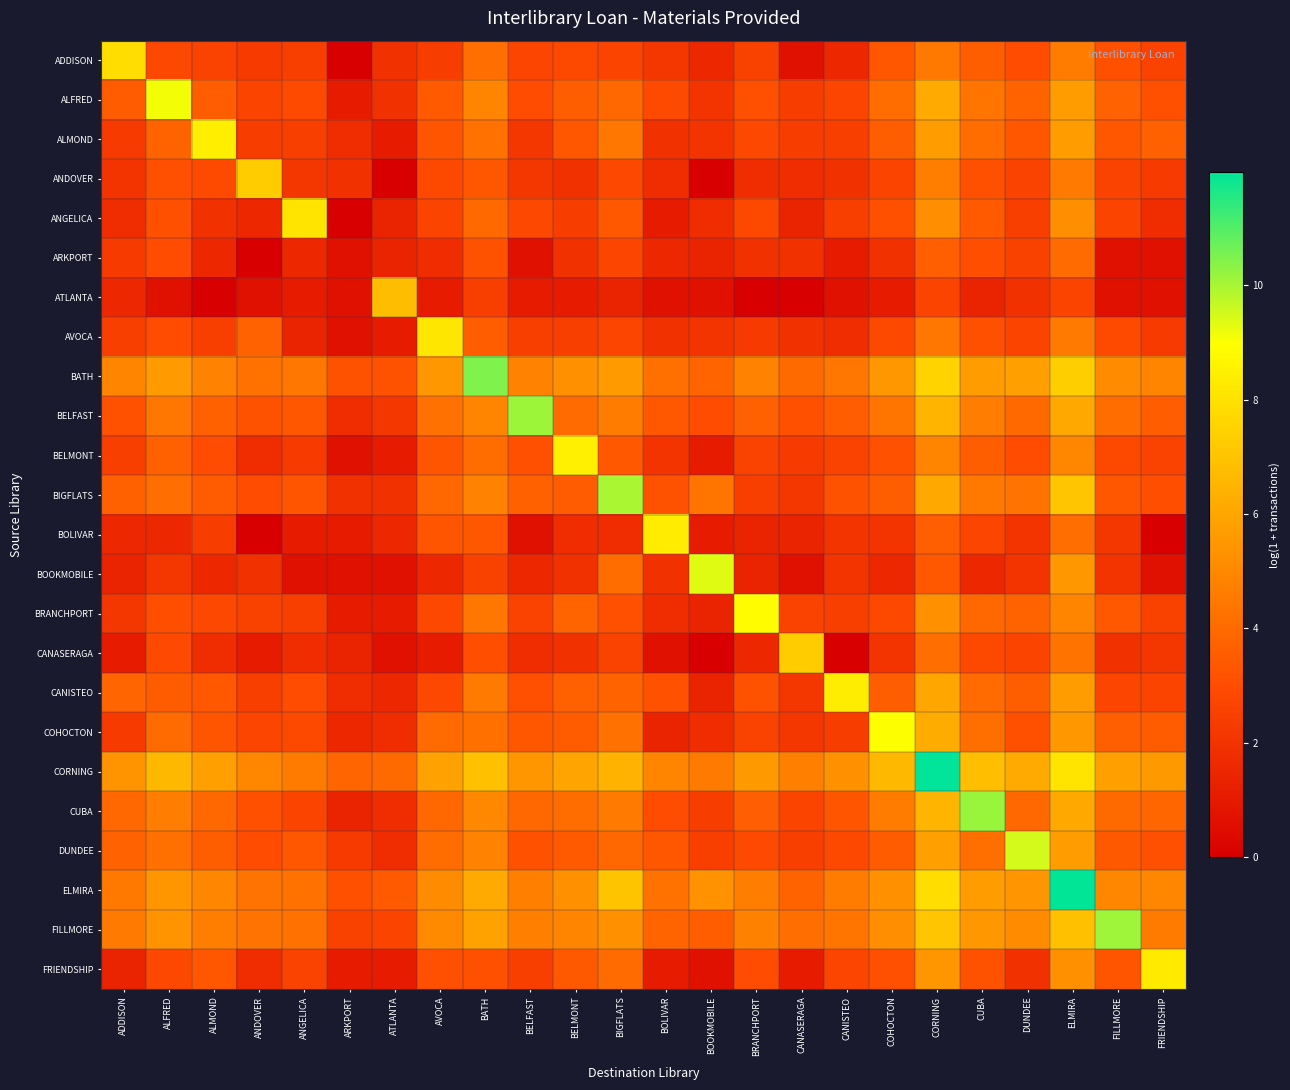

Reading left to right, list all the values displayed in this chart.

ADDISON: ADDISON=7.8	ALFRED=2.8	ALMOND=2.6	ANDOVER=2.3	ANGELICA=2.5	ARKPORT=0.0	ATLANTA=1.9	AVOCA=2.4	BATH=4.1	BELFAST=2.8	BELMONT=2.9	BIGFLATS=2.7	BOLIVAR=2.2	BOOKMOBILE=1.6	BRANCHPORT=2.6	CANASERAGA=0.7	CANISTEO=1.6	COHOCTON=3.4	CORNING=4.5	CUBA=3.6	DUNDEE=3.0	ELMIRA=4.6	FILLMORE=3.1	FRIENDSHIP=2.6
ALFRED: ADDISON=3.5	ALFRED=9.1	ALMOND=3.6	ANDOVER=2.7	ANGELICA=2.9	ARKPORT=1.1	ATLANTA=1.9	AVOCA=3.5	BATH=4.9	BELFAST=3.0	BELMONT=3.6	BIGFLATS=3.9	BOLIVAR=2.9	BOOKMOBILE=2.1	BRANCHPORT=3.1	CANASERAGA=2.4	CANISTEO=2.8	COHOCTON=4.1	CORNING=6.2	CUBA=4.4	DUNDEE=3.8	ELMIRA=5.7	FILLMORE=3.7	FRIENDSHIP=3.1
ALMOND: ADDISON=2.3	ALFRED=3.8	ALMOND=8.4	ANDOVER=2.4	ANGELICA=2.5	ARKPORT=1.8	ATLANTA=1.1	AVOCA=3.3	BATH=4.3	BELFAST=2.2	BELMONT=3.3	BIGFLATS=4.4	BOLIVAR=1.9	BOOKMOBILE=2.1	BRANCHPORT=2.8	CANASERAGA=2.4	CANISTEO=2.5	COHOCTON=3.6	CORNING=5.7	CUBA=4.1	DUNDEE=3.4	ELMIRA=5.7	FILLMORE=3.4	FRIENDSHIP=3.7
ANDOVER: ADDISON=2.1	ALFRED=3.1	ALMOND=2.9	ANDOVER=7.3	ANGELICA=2.2	ARKPORT=1.9	ATLANTA=0.0	AVOCA=2.9	BATH=3.3	BELFAST=2.2	BELMONT=1.9	BIGFLATS=2.8	BOLIVAR=1.8	BOOKMOBILE=0.0	BRANCHPORT=1.8	CANASERAGA=1.8	CANISTEO=1.9	COHOCTON=2.7	CORNING=4.7	CUBA=3.1	DUNDEE=2.6	ELMIRA=4.5	FILLMORE=2.6	FRIENDSHIP=2.3
ANGELICA: ADDISON=1.8	ALFRED=3.1	ALMOND=1.9	ANDOVER=1.6	ANGELICA=8.1	ARKPORT=0.0	ATLANTA=1.4	AVOCA=2.7	BATH=4.0	BELFAST=2.8	BELMONT=2.4	BIGFLATS=3.4	BOLIVAR=1.1	BOOKMOBILE=1.8	BRANCHPORT=2.9	CANASERAGA=1.4	CANISTEO=2.5	COHOCTON=3.1	CORNING=5.3	CUBA=3.5	DUNDEE=2.5	ELMIRA=5.3	FILLMORE=2.7	FRIENDSHIP=1.8
ARKPORT: ADDISON=2.3	ALFRED=3.0	ALMOND=1.6	ANDOVER=0.0	ANGELICA=1.6	ARKPORT=0.7	ATLANTA=1.4	AVOCA=1.8	BATH=3.2	BELFAST=0.7	BELMONT=1.9	BIGFLATS=2.8	BOLIVAR=1.6	BOOKMOBILE=1.4	BRANCHPORT=1.9	CANASERAGA=1.9	CANISTEO=1.1	COHOCTON=1.9	CORNING=3.6	CUBA=3.0	DUNDEE=2.6	ELMIRA=4.0	FILLMORE=0.7	FRIENDSHIP=0.7
ATLANTA: ADDISON=1.6	ALFRED=0.7	ALMOND=0.0	ANDOVER=0.7	ANGELICA=1.1	ARKPORT=0.7	ATLANTA=6.8	AVOCA=1.1	BATH=2.5	BELFAST=1.1	BELMONT=1.1	BIGFLATS=1.4	BOLIVAR=0.7	BOOKMOBILE=0.7	BRANCHPORT=0.0	CANASERAGA=0.0	CANISTEO=0.7	COHOCTON=1.1	CORNING=2.7	CUBA=1.4	DUNDEE=1.9	ELMIRA=2.7	FILLMORE=0.7	FRIENDSHIP=0.7
AVOCA: ADDISON=2.5	ALFRED=3.0	ALMOND=2.5	ANDOVER=3.7	ANGELICA=1.4	ARKPORT=0.7	ATLANTA=1.1	AVOCA=8.2	BATH=3.6	BELFAST=2.5	BELMONT=2.5	BIGFLATS=2.8	BOLIVAR=1.9	BOOKMOBILE=2.1	BRANCHPORT=2.3	CANASERAGA=1.9	CANISTEO=1.8	COHOCTON=2.9	CORNING=4.4	CUBA=3.1	DUNDEE=2.7	ELMIRA=4.5	FILLMORE=2.9	FRIENDSHIP=2.3
BATH: ADDISON=4.9	ALFRED=5.6	ALMOND=4.9	ANDOVER=4.3	ANGELICA=4.4	ARKPORT=3.2	ATLANTA=3.2	AVOCA=5.5	BATH=10.5	BELFAST=4.9	BELMONT=5.3	BIGFLATS=5.6	BOLIVAR=4.2	BOOKMOBILE=3.8	BRANCHPORT=4.8	CANASERAGA=4.0	CANISTEO=4.4	COHOCTON=5.5	CORNING=7.5	CUBA=5.7	DUNDEE=5.8	ELMIRA=7.3	FILLMORE=5.1	FRIENDSHIP=4.9
BELFAST: ADDISON=3.2	ALFRED=4.5	ALMOND=3.7	ANDOVER=3.2	ANGELICA=3.4	ARKPORT=1.8	ATLANTA=2.2	AVOCA=4.2	BATH=4.9	BELFAST=10.1	BELMONT=4.0	BIGFLATS=4.6	BOLIVAR=3.4	BOOKMOBILE=3.0	BRANCHPORT=3.7	CANASERAGA=3.1	CANISTEO=3.6	COHOCTON=4.4	CORNING=6.5	CUBA=4.6	DUNDEE=4.0	ELMIRA=6.1	FILLMORE=4.1	FRIENDSHIP=3.6
BELMONT: ADDISON=2.5	ALFRED=3.7	ALMOND=3.0	ANDOVER=1.8	ANGELICA=2.3	ARKPORT=0.7	ATLANTA=1.1	AVOCA=3.3	BATH=4.1	BELFAST=3.1	BELMONT=8.5	BIGFLATS=3.4	BOLIVAR=2.1	BOOKMOBILE=1.1	BRANCHPORT=2.6	CANASERAGA=2.3	CANISTEO=2.6	COHOCTON=3.2	CORNING=4.9	CUBA=3.6	DUNDEE=3.0	ELMIRA=5.0	FILLMORE=2.9	FRIENDSHIP=2.6
BIGFLATS: ADDISON=3.7	ALFRED=4.2	ALMOND=3.5	ANDOVER=3.0	ANGELICA=3.3	ARKPORT=1.9	ATLANTA=1.9	AVOCA=3.9	BATH=4.8	BELFAST=3.7	BELMONT=3.5	BIGFLATS=10.0	BOLIVAR=3.2	BOOKMOBILE=4.4	BRANCHPORT=2.5	CANASERAGA=2.2	CANISTEO=3.2	COHOCTON=3.6	CORNING=6.1	CUBA=4.5	DUNDEE=4.3	ELMIRA=7.1	FILLMORE=3.3	FRIENDSHIP=3.0
BOLIVAR: ADDISON=1.6	ALFRED=1.6	ALMOND=2.4	ANDOVER=0.0	ANGELICA=1.1	ARKPORT=1.1	ATLANTA=1.6	AVOCA=3.3	BATH=3.3	BELFAST=0.7	BELMONT=1.8	BIGFLATS=1.8	BOLIVAR=8.4	BOOKMOBILE=1.1	BRANCHPORT=1.4	CANASERAGA=1.4	CANISTEO=2.1	COHOCTON=2.1	CORNING=3.6	CUBA=2.8	DUNDEE=2.1	ELMIRA=4.1	FILLMORE=2.2	FRIENDSHIP=0.0
BOOKMOBILE: ADDISON=1.4	ALFRED=2.2	ALMOND=1.6	ANDOVER=1.9	ANGELICA=0.7	ARKPORT=0.7	ATLANTA=0.7	AVOCA=1.6	BATH=2.6	BELFAST=1.6	BELMONT=1.9	BIGFLATS=4.1	BOLIVAR=1.9	BOOKMOBILE=9.3	BRANCHPORT=1.4	CANASERAGA=0.7	CANISTEO=2.1	COHOCTON=1.6	CORNING=3.4	CUBA=1.6	DUNDEE=2.1	ELMIRA=5.5	FILLMORE=2.1	FRIENDSHIP=0.7
BRANCHPORT: ADDISON=2.2	ALFRED=3.0	ALMOND=2.8	ANDOVER=2.6	ANGELICA=2.5	ARKPORT=1.1	ATLANTA=1.1	AVOCA=2.8	BATH=4.5	BELFAST=2.6	BELMONT=3.8	BIGFLATS=3.1	BOLIVAR=1.8	BOOKMOBILE=1.4	BRANCHPORT=8.9	CANASERAGA=2.6	CANISTEO=2.5	COHOCTON=2.9	CORNING=5.3	CUBA=4.0	DUNDEE=3.8	ELMIRA=4.9	FILLMORE=3.4	FRIENDSHIP=2.6
CANASERAGA: ADDISON=1.1	ALFRED=2.9	ALMOND=1.8	ANDOVER=1.1	ANGELICA=1.8	ARKPORT=1.4	ATLANTA=0.7	AVOCA=1.1	BATH=3.0	BELFAST=1.8	BELMONT=1.9	BIGFLATS=2.6	BOLIVAR=0.7	BOOKMOBILE=0.0	BRANCHPORT=1.6	CANASERAGA=7.3	CANISTEO=0.0	COHOCTON=2.1	CORNING=4.2	CUBA=2.9	DUNDEE=2.7	ELMIRA=4.3	FILLMORE=1.9	FRIENDSHIP=2.2
CANISTEO: ADDISON=3.9	ALFRED=3.5	ALMOND=3.4	ANDOVER=2.5	ANGELICA=3.0	ARKPORT=1.8	ATLANTA=1.6	AVOCA=2.8	BATH=4.5	BELFAST=3.1	BELMONT=3.7	BIGFLATS=3.8	BOLIVAR=3.2	BOOKMOBILE=1.4	BRANCHPORT=3.2	CANASERAGA=2.2	CANISTEO=8.4	COHOCTON=3.6	CORNING=6.0	CUBA=4.0	DUNDEE=3.6	ELMIRA=5.7	FILLMORE=2.8	FRIENDSHIP=2.7
COHOCTON: ADDISON=2.3	ALFRED=4.0	ALMOND=3.3	ANDOVER=2.8	ANGELICA=2.9	ARKPORT=1.6	ATLANTA=1.8	AVOCA=4.0	BATH=4.2	BELFAST=3.3	BELMONT=3.5	BIGFLATS=4.2	BOLIVAR=1.4	BOOKMOBILE=1.8	BRANCHPORT=2.6	CANASERAGA=2.2	CANISTEO=2.4	COHOCTON=9.0	CORNING=6.2	CUBA=4.2	DUNDEE=3.1	ELMIRA=5.5	FILLMORE=3.6	FRIENDSHIP=3.5
CORNING: ADDISON=5.4	ALFRED=6.6	ALMOND=5.8	ANDOVER=5.0	ANGELICA=4.6	ARKPORT=3.9	ATLANTA=4.0	AVOCA=5.9	BATH=6.9	BELFAST=5.5	BELMONT=5.9	BIGFLATS=6.4	BOLIVAR=4.9	BOOKMOBILE=4.5	BRANCHPORT=5.6	CANASERAGA=4.7	CANISTEO=5.3	COHOCTON=6.6	CORNING=12.0	CUBA=6.8	DUNDEE=6.2	ELMIRA=8.1	FILLMORE=5.8	FRIENDSHIP=5.6
CUBA: ADDISON=3.9	ALFRED=4.6	ALMOND=3.9	ANDOVER=3.1	ANGELICA=2.7	ARKPORT=1.4	ATLANTA=1.8	AVOCA=3.9	BATH=5.0	BELFAST=3.9	BELMONT=4.1	BIGFLATS=4.5	BOLIVAR=3.0	BOOKMOBILE=2.4	BRANCHPORT=3.6	CANASERAGA=2.7	CANISTEO=3.3	COHOCTON=4.6	CORNING=6.5	CUBA=10.2	DUNDEE=3.9	ELMIRA=6.1	FILLMORE=4.0	FRIENDSHIP=3.9
DUNDEE: ADDISON=3.7	ALFRED=4.2	ALMOND=3.6	ANDOVER=3.0	ANGELICA=3.4	ARKPORT=2.3	ATLANTA=1.8	AVOCA=4.1	BATH=4.8	BELFAST=3.2	BELMONT=3.5	BIGFLATS=3.9	BOLIVAR=3.3	BOOKMOBILE=2.5	BRANCHPORT=2.9	CANASERAGA=2.5	CANISTEO=2.9	COHOCTON=3.5	CORNING=5.8	CUBA=4.2	DUNDEE=9.5	ELMIRA=5.7	FILLMORE=3.4	FRIENDSHIP=3.1
ELMIRA: ADDISON=4.5	ALFRED=5.5	ALMOND=5.0	ANDOVER=4.3	ANGELICA=4.3	ARKPORT=3.1	ATLANTA=3.5	AVOCA=5.1	BATH=6.2	BELFAST=4.7	BELMONT=5.3	BIGFLATS=7.0	BOLIVAR=4.3	BOOKMOBILE=5.4	BRANCHPORT=4.6	CANASERAGA=3.8	CANISTEO=4.6	COHOCTON=5.3	CORNING=7.9	CUBA=5.7	DUNDEE=5.4	ELMIRA=11.9	FILLMORE=5.0	FRIENDSHIP=5.0
FILLMORE: ADDISON=4.5	ALFRED=5.4	ALMOND=4.7	ANDOVER=4.3	ANGELICA=4.2	ARKPORT=2.6	ATLANTA=2.7	AVOCA=5.1	BATH=5.9	BELFAST=4.7	BELMONT=4.9	BIGFLATS=5.3	BOLIVAR=3.8	BOOKMOBILE=3.6	BRANCHPORT=4.8	CANASERAGA=4.2	CANISTEO=4.4	COHOCTON=5.2	CORNING=7.1	CUBA=5.5	DUNDEE=5.1	ELMIRA=6.9	FILLMORE=10.1	FRIENDSHIP=4.6
FRIENDSHIP: ADDISON=1.4	ALFRED=2.8	ALMOND=3.3	ANDOVER=1.8	ANGELICA=2.6	ARKPORT=1.1	ATLANTA=1.1	AVOCA=3.1	BATH=3.1	BELFAST=2.5	BELMONT=3.4	BIGFLATS=4.0	BOLIVAR=1.1	BOOKMOBILE=0.7	BRANCHPORT=3.0	CANASERAGA=1.1	CANISTEO=2.8	COHOCTON=3.1	CORNING=5.5	CUBA=3.2	DUNDEE=1.9	ELMIRA=5.3	FILLMORE=3.3	FRIENDSHIP=8.3